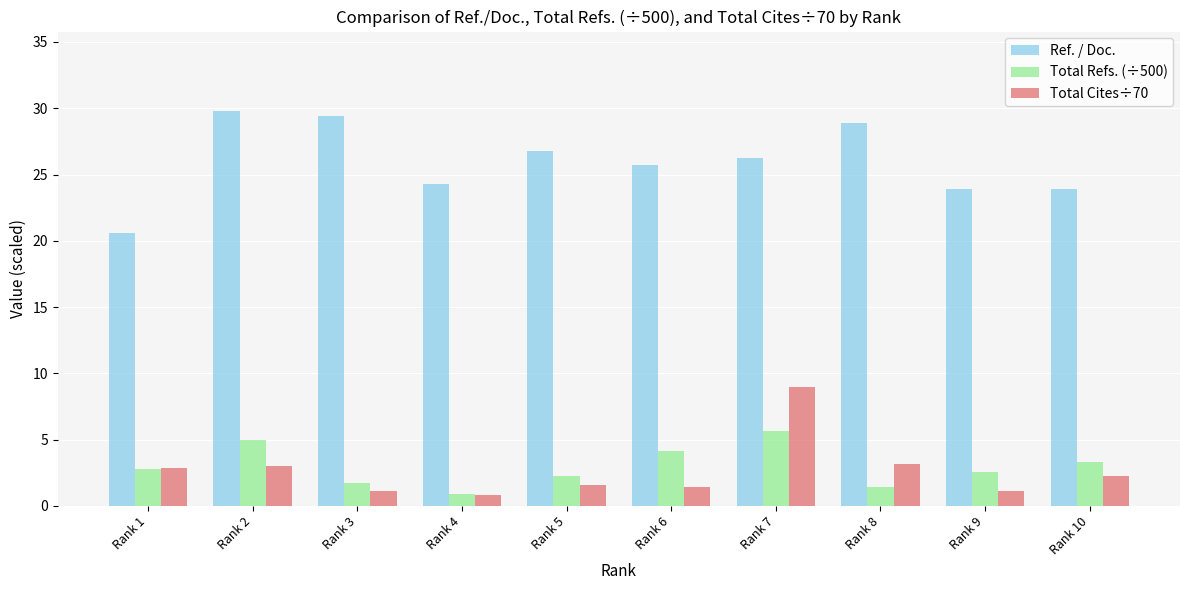

Which series has the largest total across all categories?

Ref. / Doc.